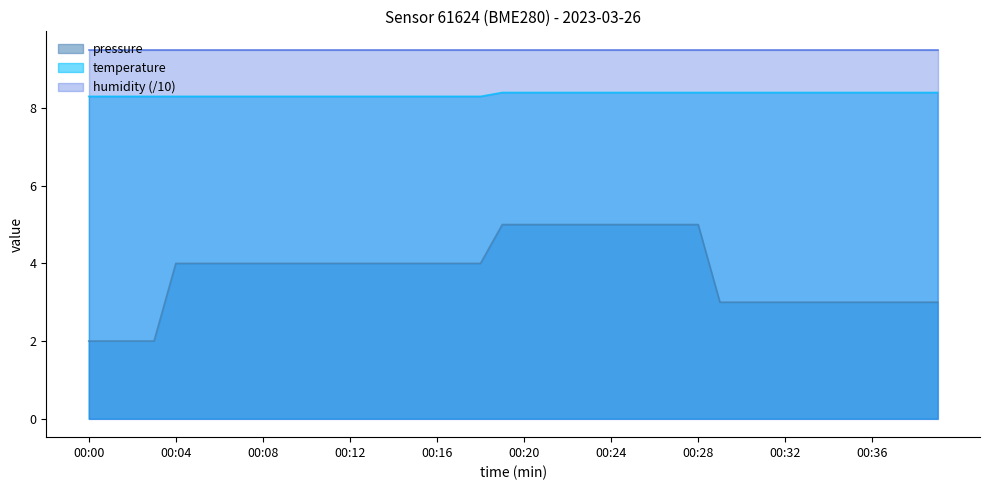

What is the difference between the second highest and second lowest values in the pressure series?

3.0